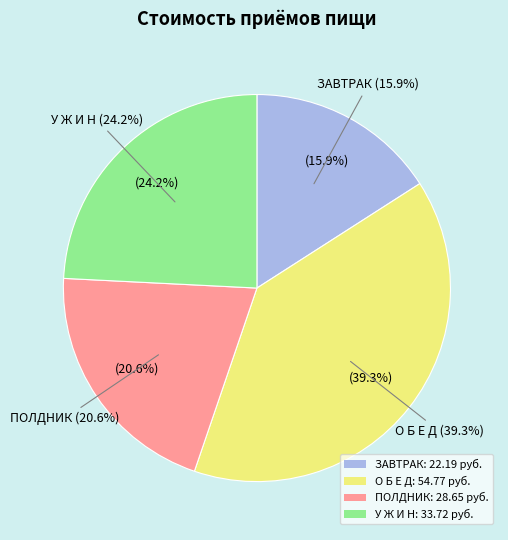

To the nearest percent, what portion does О Б Е Д represent?

39%